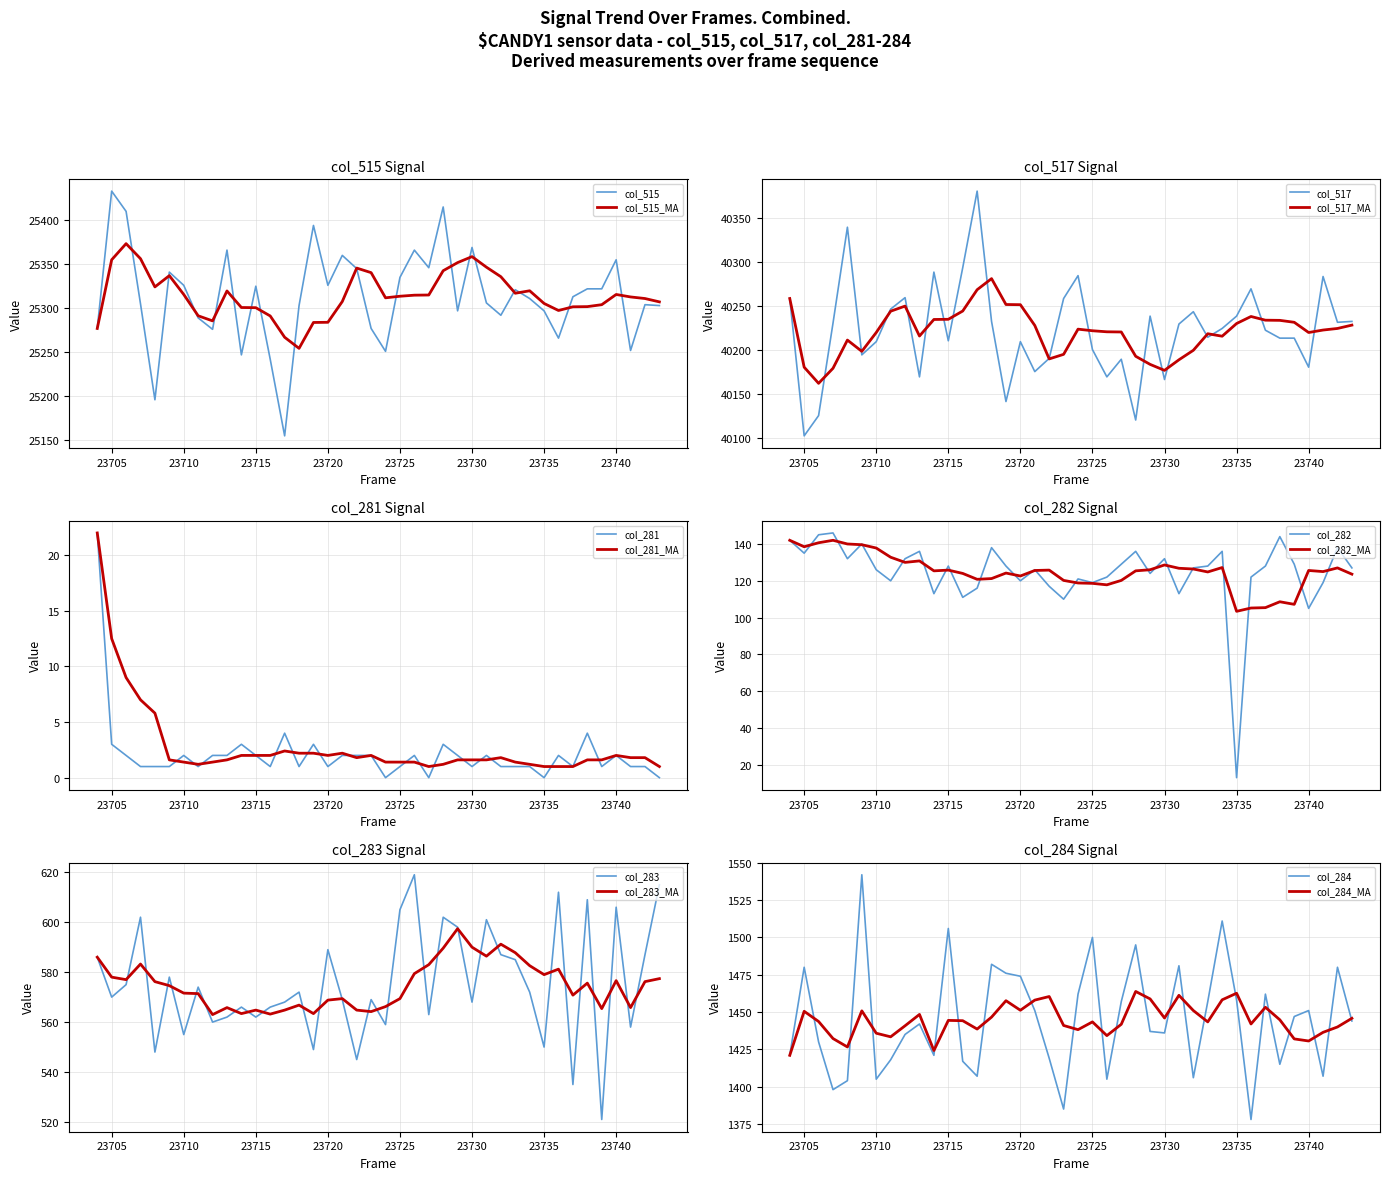

True or false: col_283 and col_282 cross at least once.

False